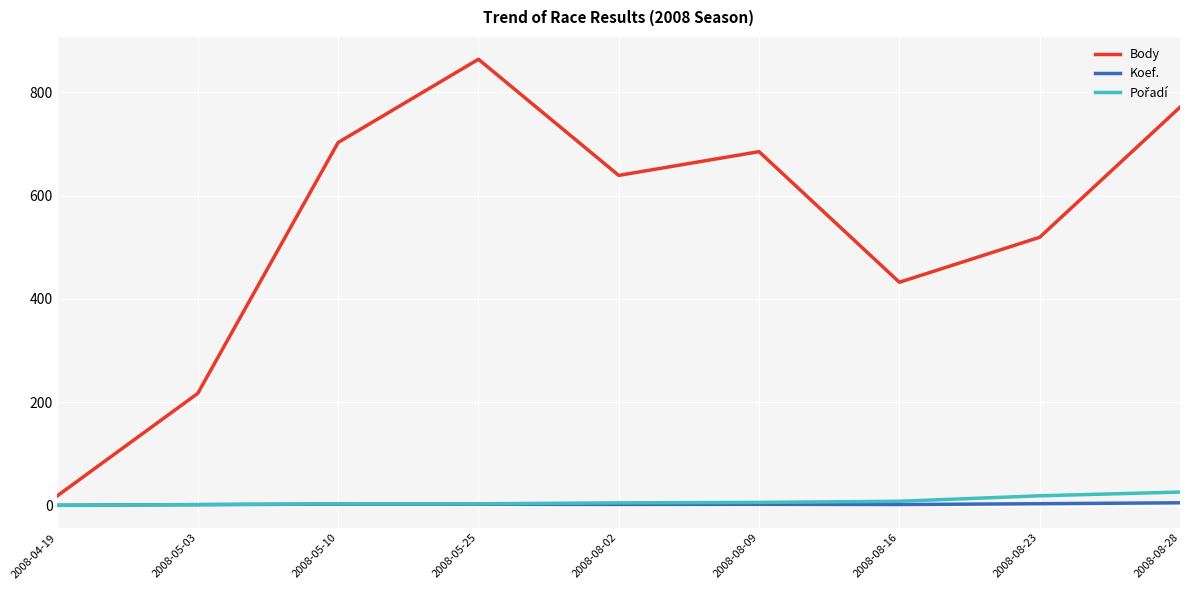

Which series has the widest spread of values?

Body